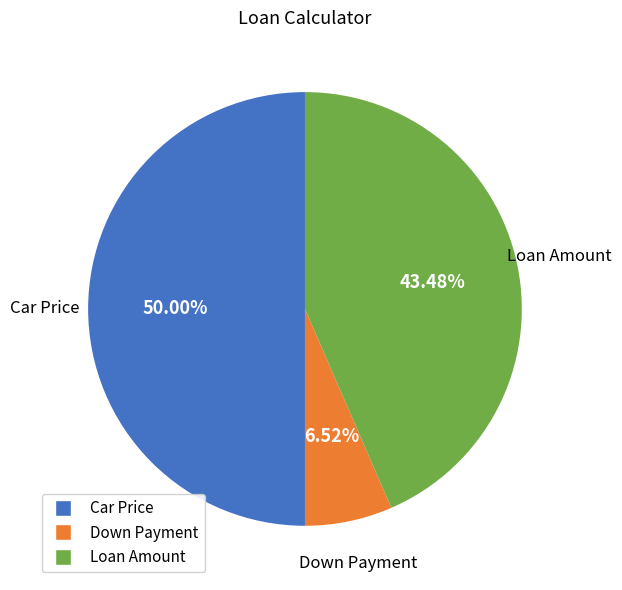

Does Loan Amount account for over 50% of the chart?

No